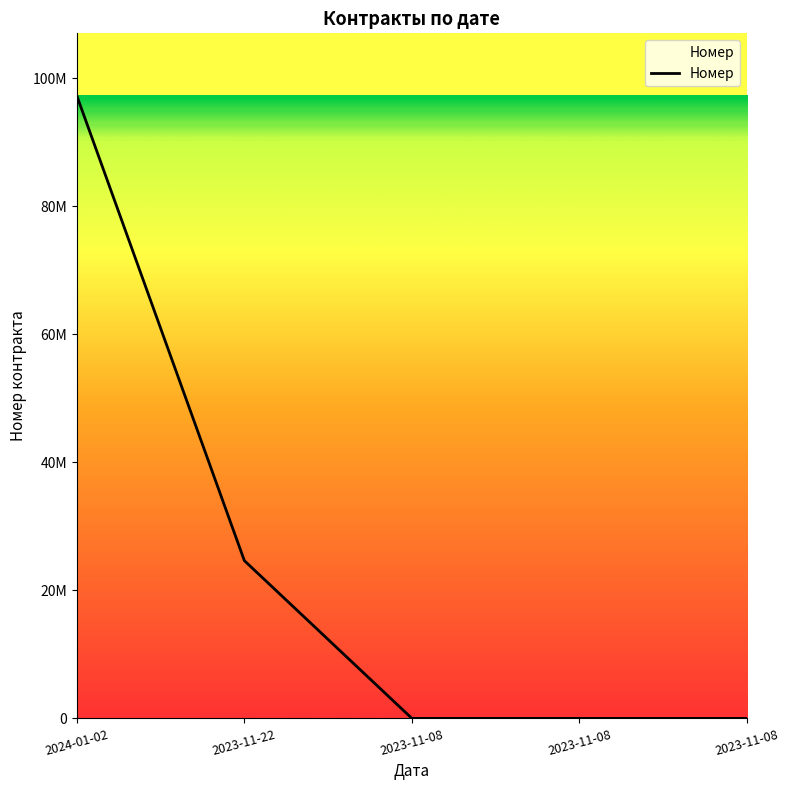

What is the average value?

24382664.5